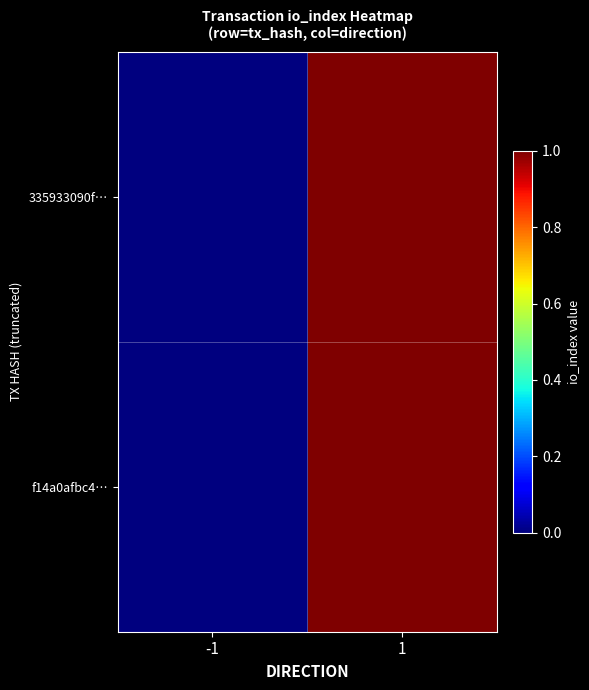

At how many categories does at least one series exceed 0?

1